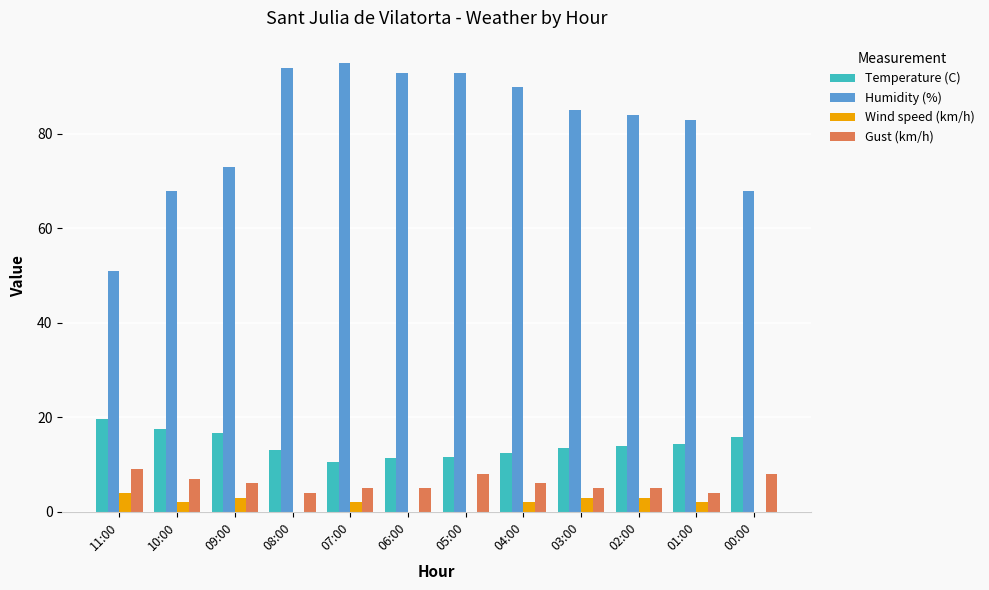

What is the greatest value displayed?

95.0